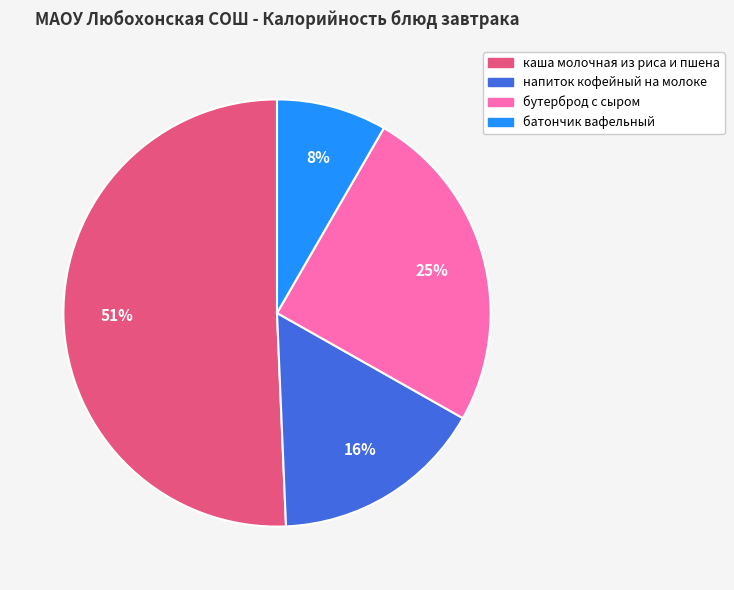

True or false: каша молочная из риса и пшена accounts for 37% of the total.

False